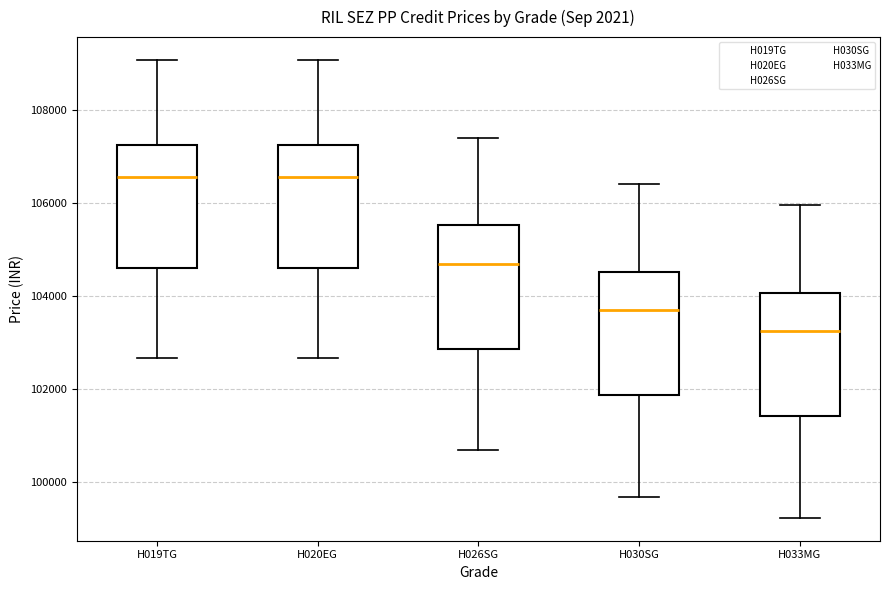

Where does the lower whisker of the box for H030SG end on the y-axis? The values are not printed on the chart, so give them approximately, as read against the axis.

99600